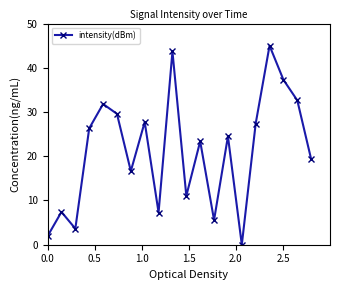

What is the greatest value displayed?

45.0